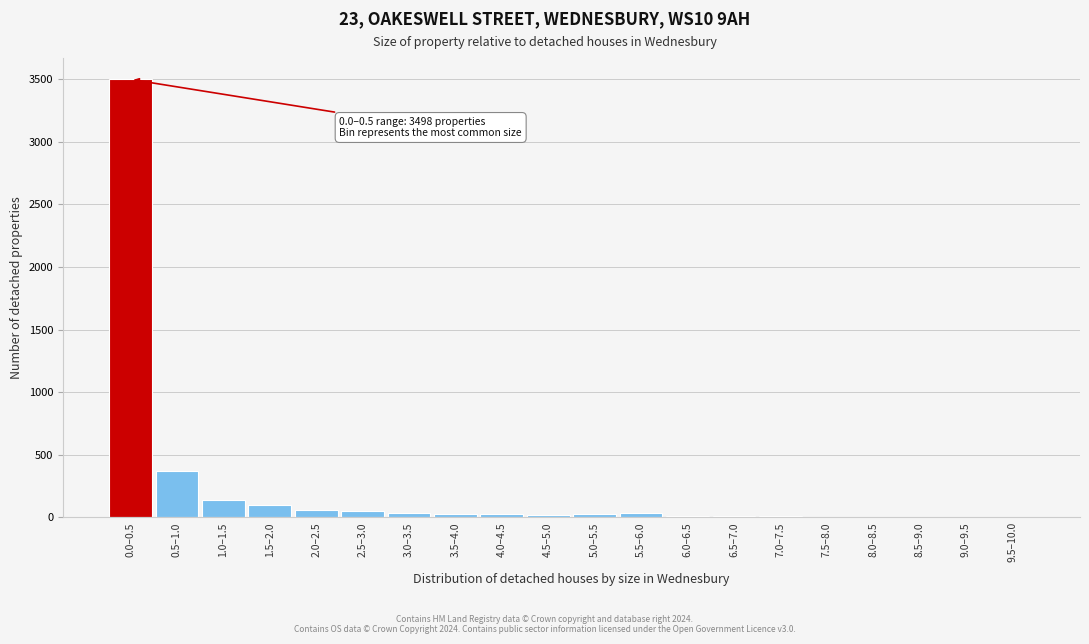

At which label is the value closest to 1750?

0.5–1.0